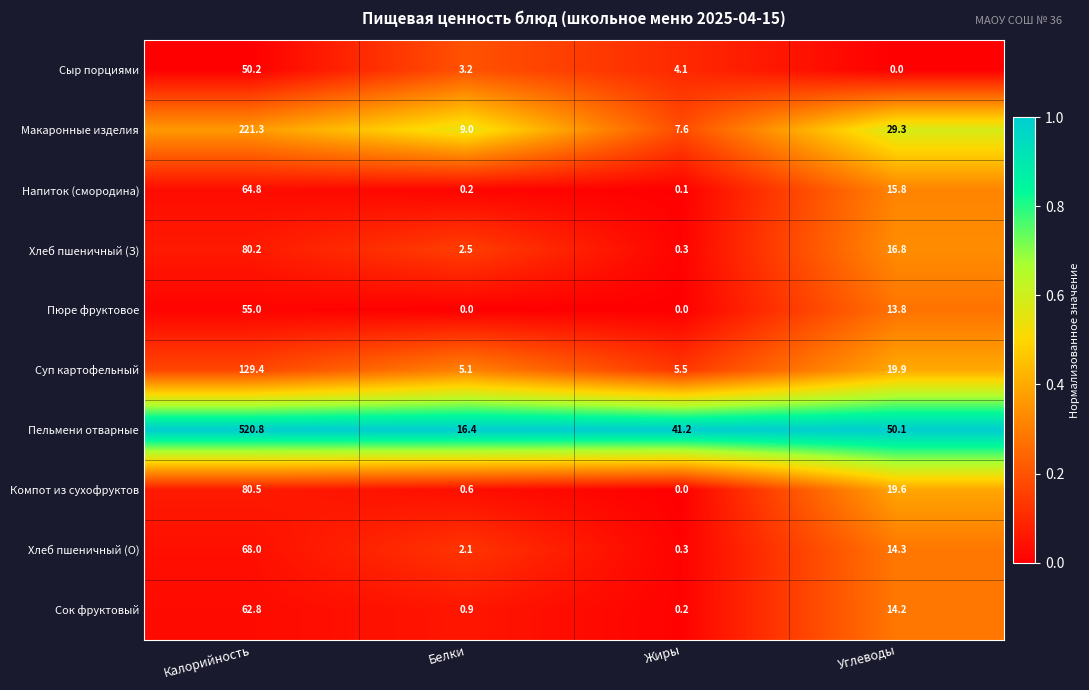

What is the greatest value displayed?

520.8